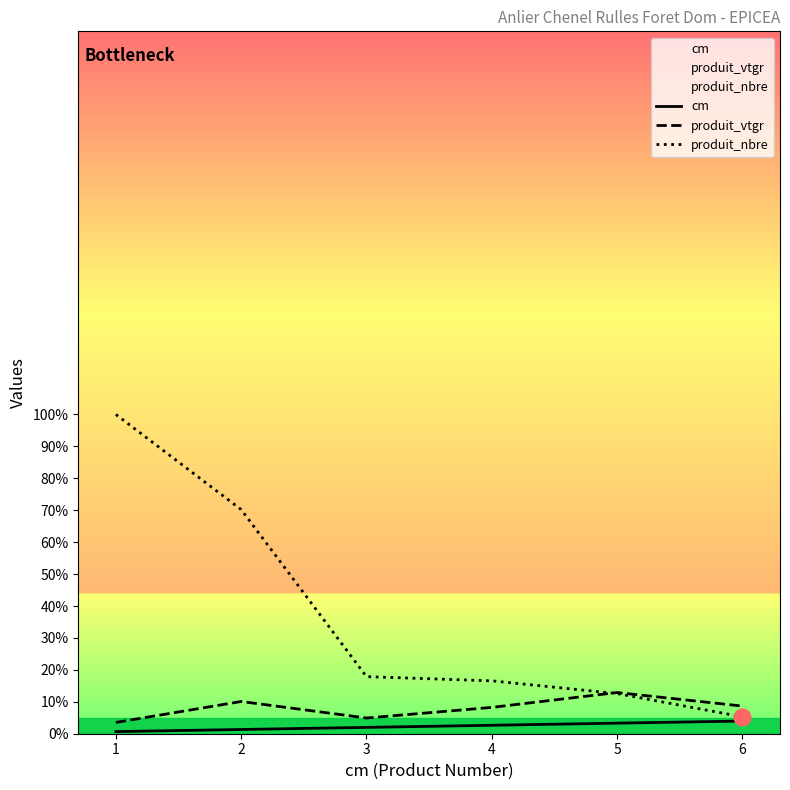

What is the minimum value shown in the chart?

0.7